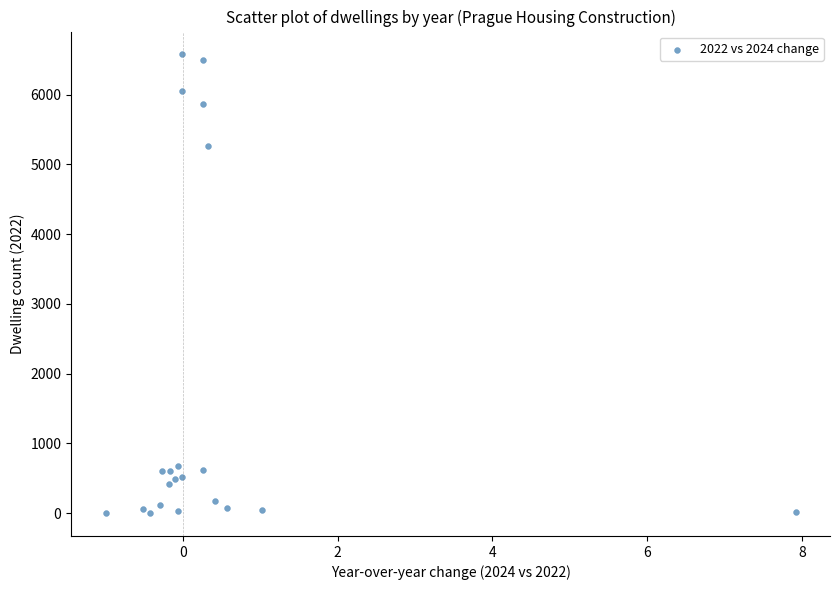

What Y value in the scatter plot is closest to 3289?

5265